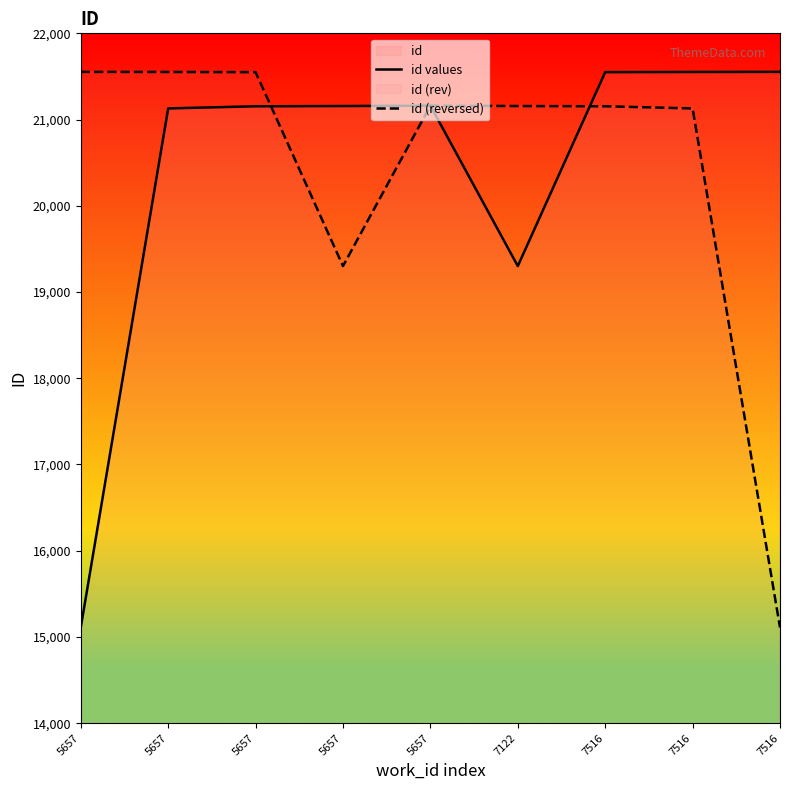

What is the spread (max minus min) of values at 5657?

6443